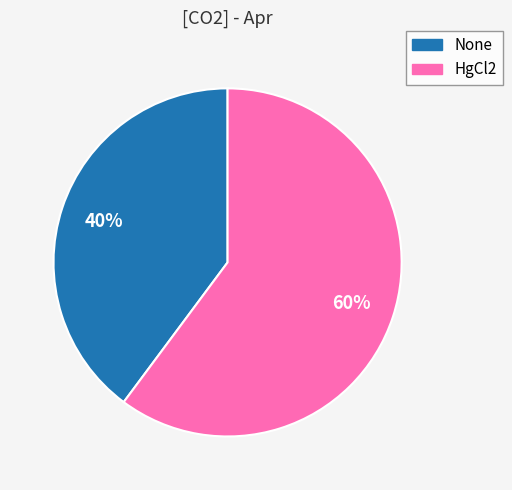

To the nearest percent, what percentage of the pie is HgCl2?

60%